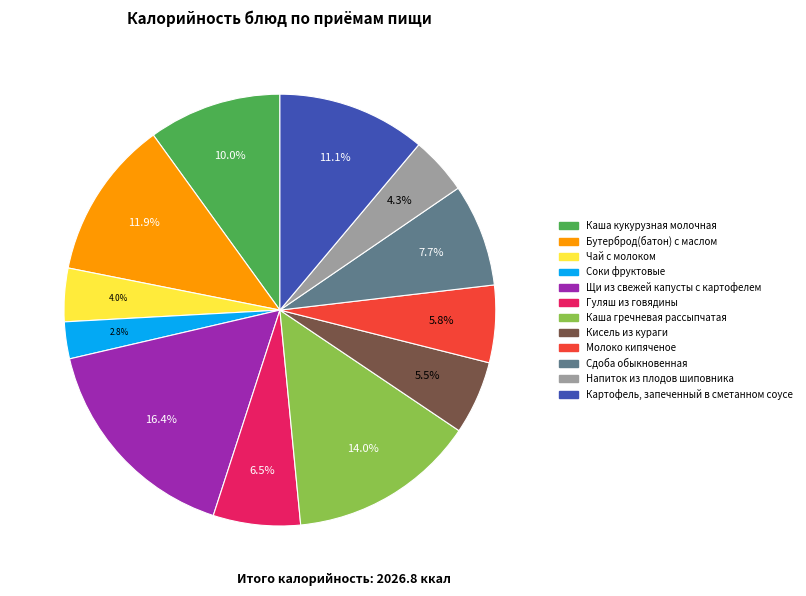

What is the ratio of the value at Сдоба обыкновенная to the value at Соки фруктовые?

2.8